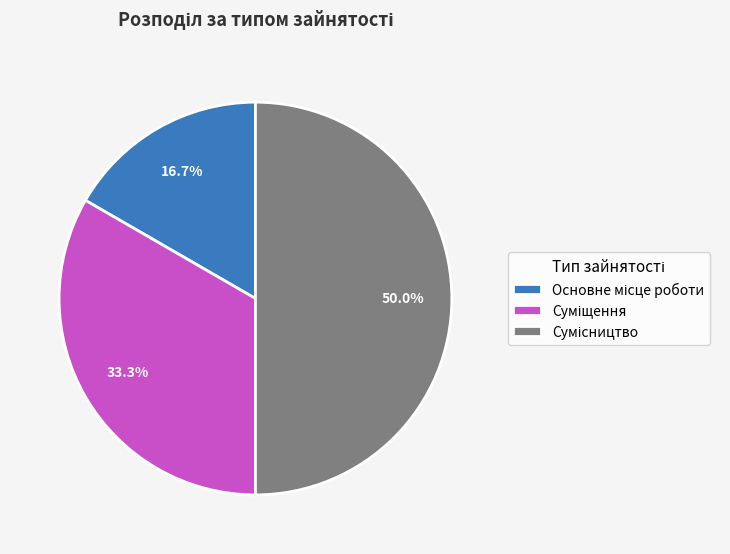

Does Сумісництво represent more than half of the total?

No